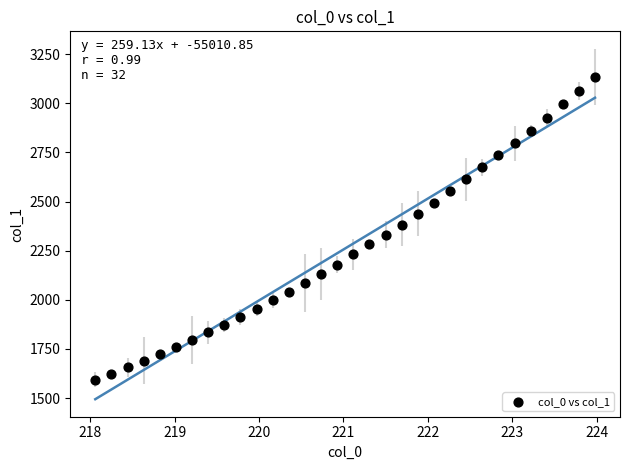

What is the range of X values (max minus min)?

5.9